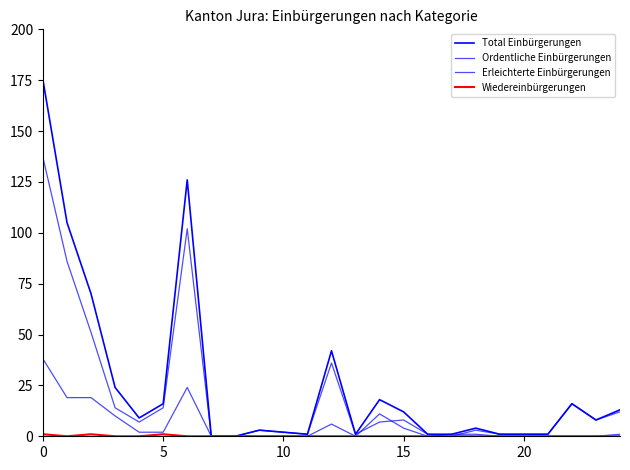

Is this an area chart (filled region under the line)?

No